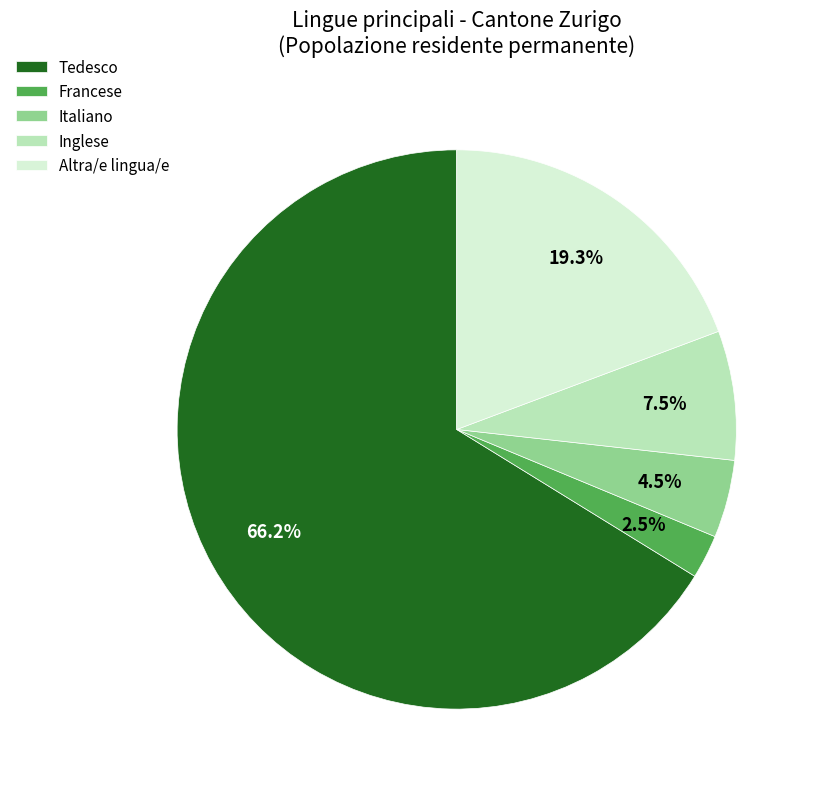

What percentage do Tedesco and Inglese together represent?

73.7%